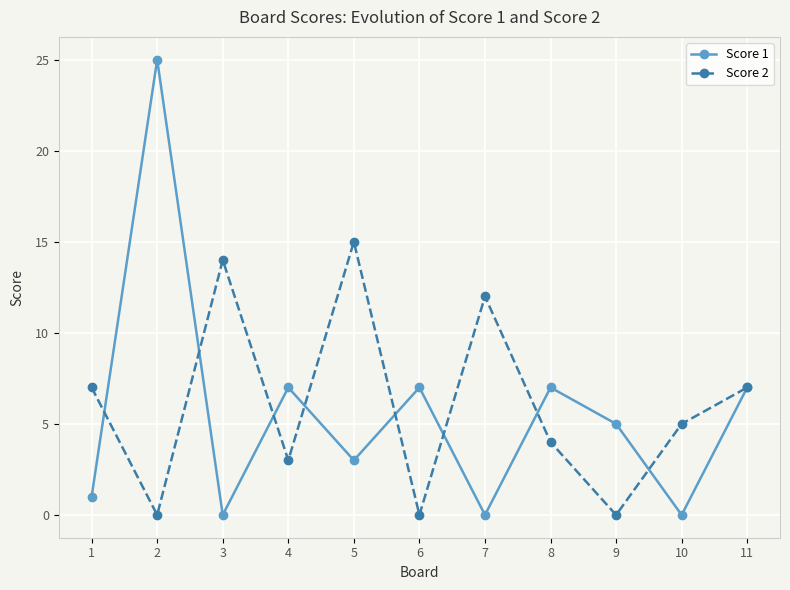

Reading left to right, extract all data points from this chart.

Score 1: 1=1	2=25	3=0	4=7	5=3	6=7	7=0	8=7	9=5	10=0	11=7
Score 2: 1=7	2=0	3=14	4=3	5=15	6=0	7=12	8=4	9=0	10=5	11=7